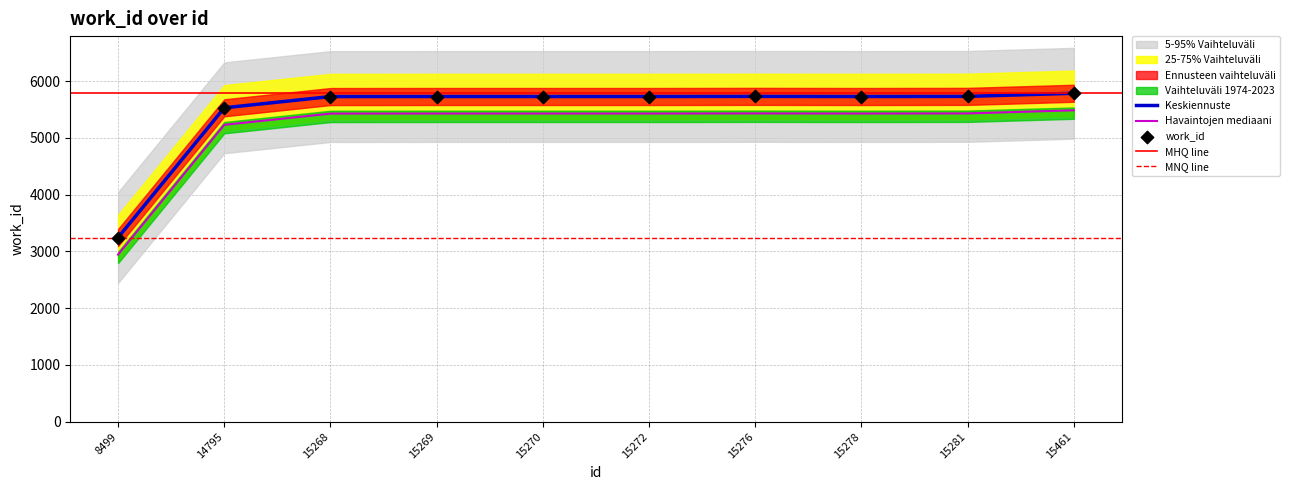

What is the ratio of the value at 15272 to the value at 14795?

1.0